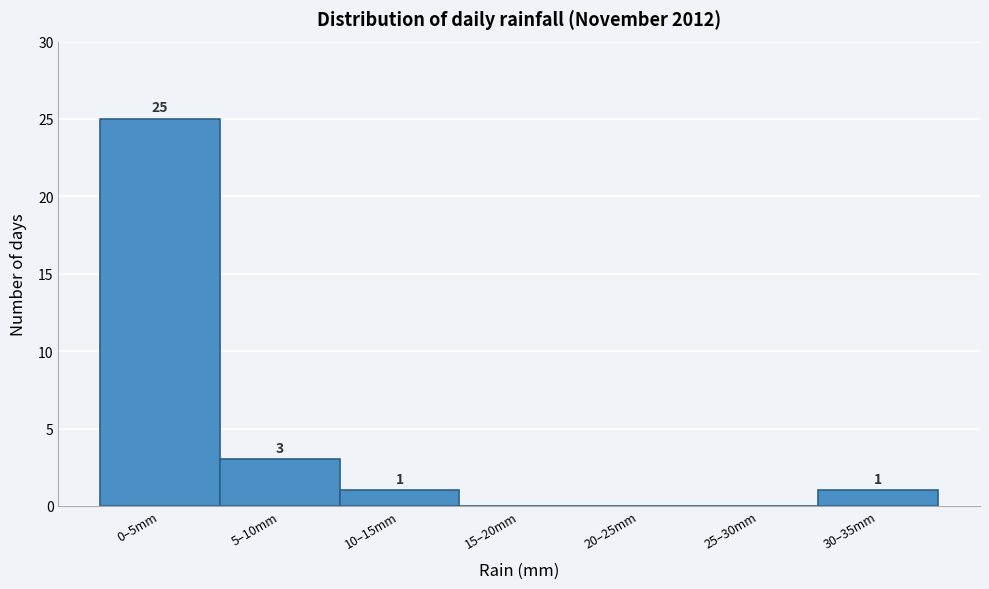

Reading left to right, list all the values displayed in this chart.

0–5mm=25	5–10mm=3	10–15mm=1	15–20mm=0	20–25mm=0	25–30mm=0	30–35mm=1